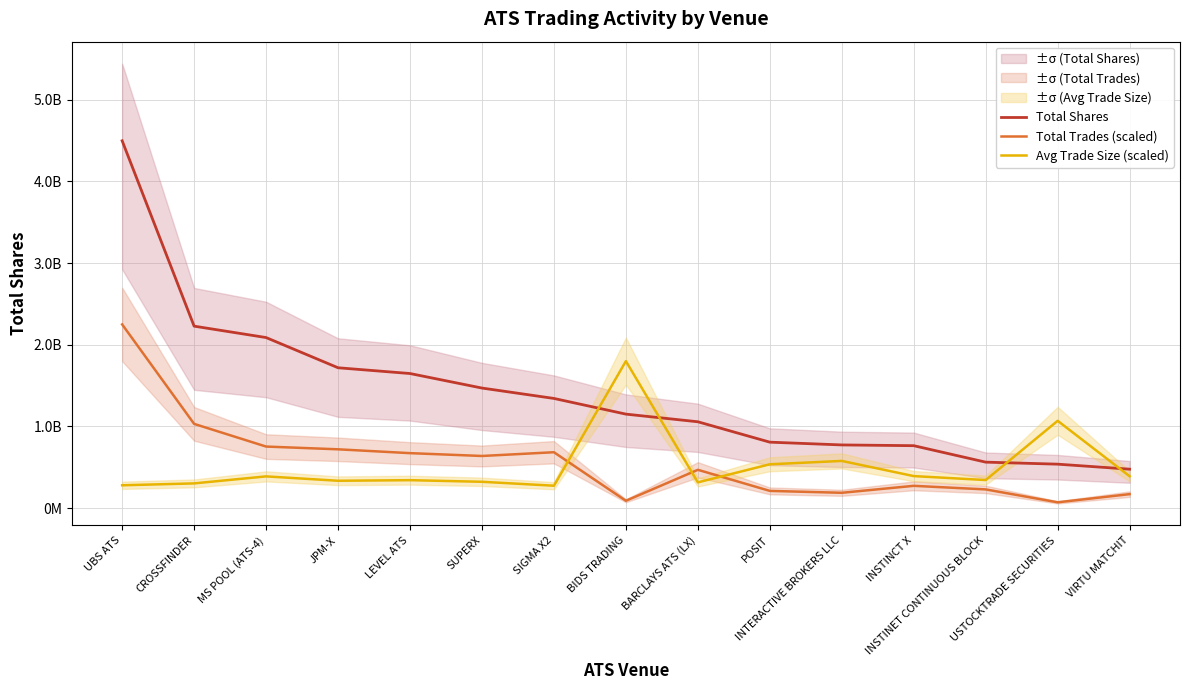

Count the number of categories in the chart.

15